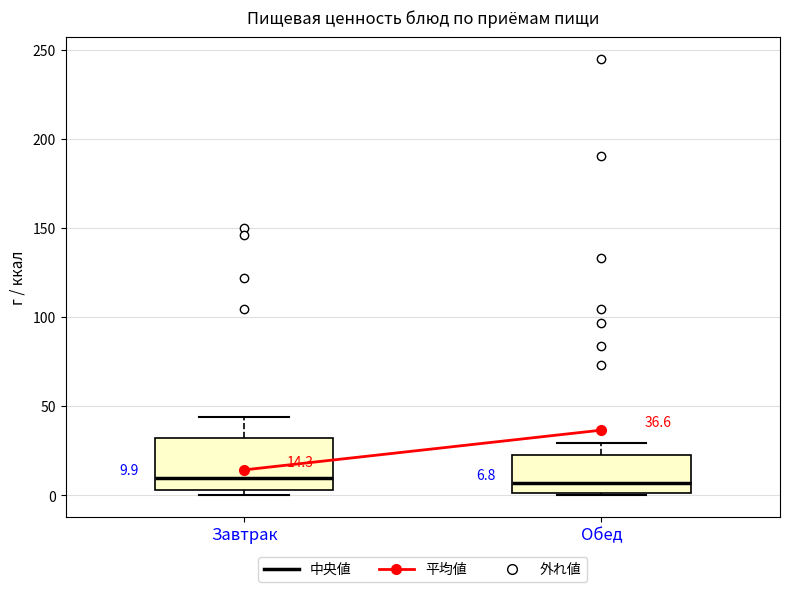

Comparing the boxes themselves (not the whiskers), which one is the tallest?

Завтрак